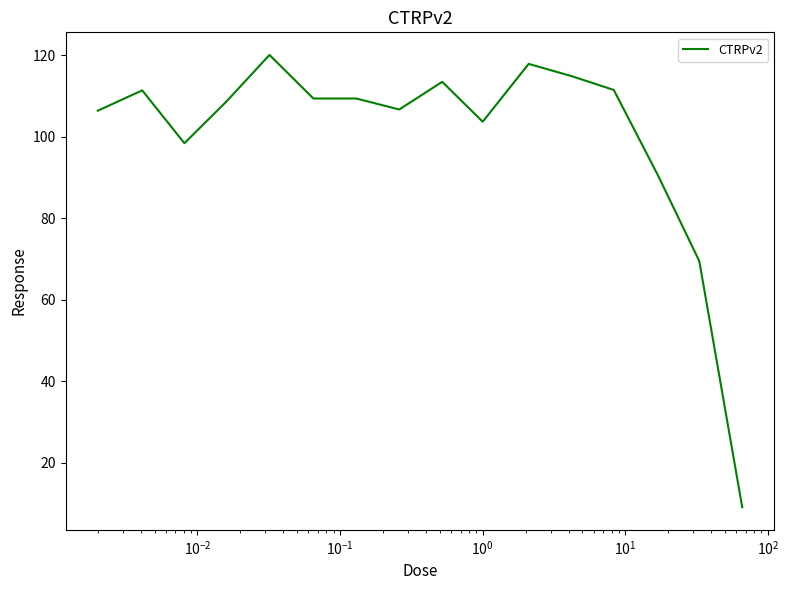

What is the difference between the maximum and minimum values?

111.1